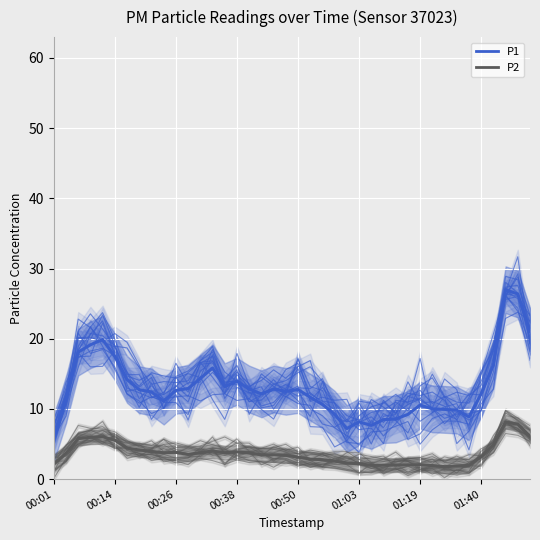

Reading right to left, extract all data points from this chart.

P1: 23.3	26.0	25.6	18.5	12.0	12.1	10.0	11.8	15.0	11.4	10.6	9.4	11.0	7.6	10.2	8.2	8.8	12.6	13.2	17.1	12.0	13.2	14.5	13.0	14.9	12.2	14.5	16.6	14.0	13.7	13.9	13.5	15.9	18.7	18.9	21.4	23.5	21.0	12.9	8.5
P2: 5.4	6.2	6.5	3.7	2.7	0.9	1.3	0.2	1.5	1.3	0.8	1.5	1.6	0.9	1.0	1.4	1.8	2.1	1.7	2.4	2.2	2.4	2.5	2.6	3.4	2.3	4.2	3.5	2.1	2.6	2.9	2.7	3.7	4.4	4.3	5.3	5.9	5.0	3.3	2.2
P1 (main): 21.1	26.4	27.0	16.3	12.1	8.9	9.8	9.9	10.0	10.6	9.2	8.6	8.5	7.7	8.2	7.2	9.3	10.6	11.7	12.8	12.5	12.8	12.1	12.8	13.9	13.2	15.8	14.4	12.9	12.6	11.1	12.4	12.7	14.2	17.4	19.9	19.1	18.1	11.3	5.8
P2 (main): 6.1	7.8	8.2	4.9	3.2	2.0	1.9	1.8	1.9	2.1	2.0	2.0	2.0	2.0	2.2	2.3	2.6	2.8	2.9	3.1	3.4	3.5	3.5	3.7	3.9	3.8	4.0	3.8	3.5	3.8	3.8	3.9	4.2	4.4	5.5	6.0	6.0	5.8	3.7	2.1